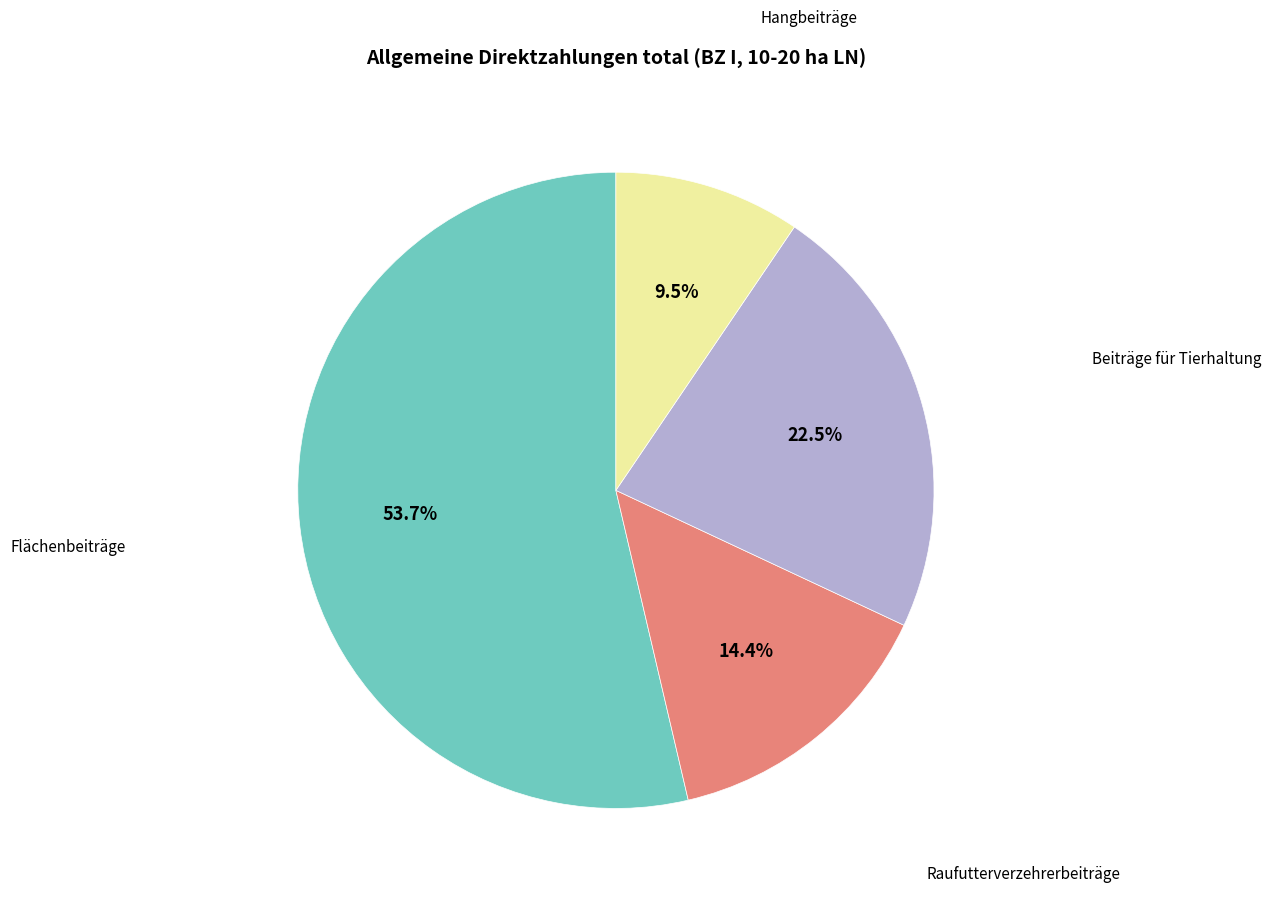

Is there any slice that represents more than half of the pie?

Yes